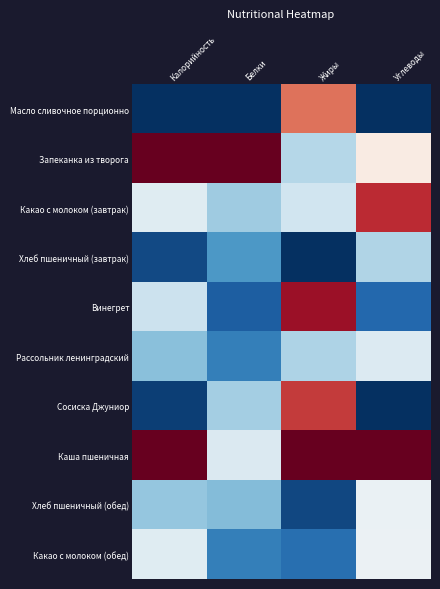

At which category is the sum across all series the highest?

Жиры